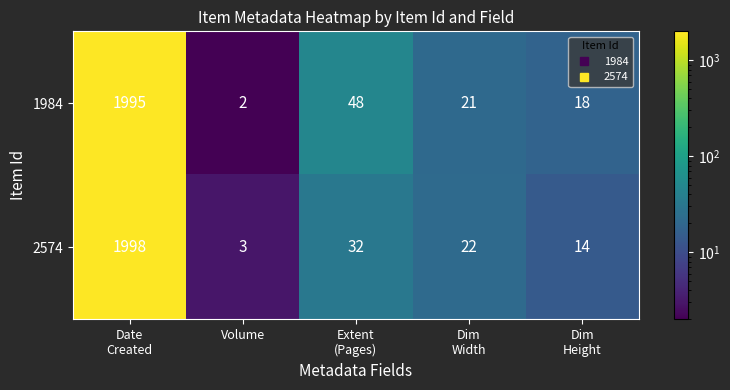

True or false: 2574 has a value of 1 at Volume.

False